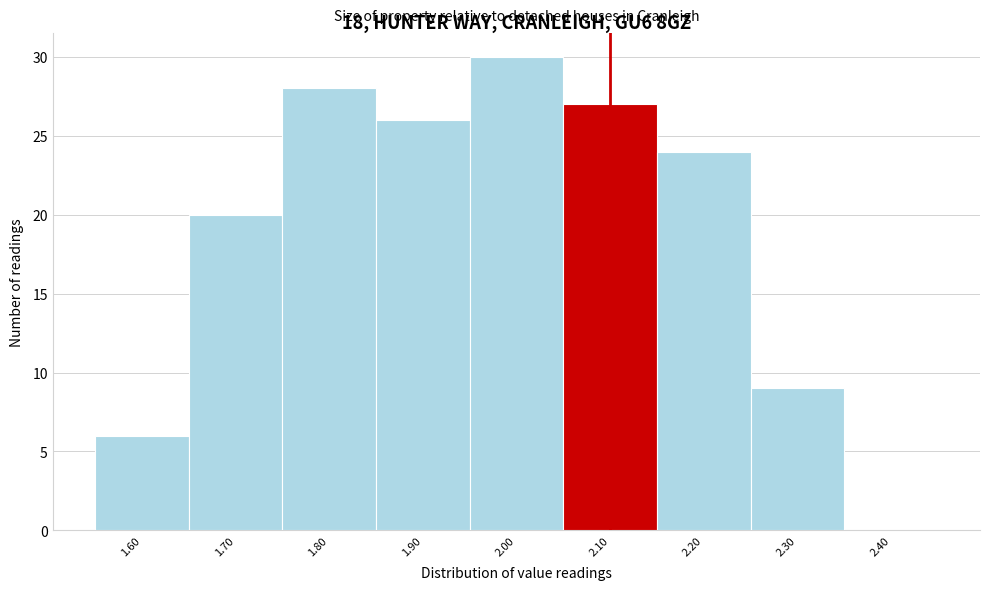

Reading right to left, extract all data points from this chart.

2.40=0	2.30=9	2.20=24	2.10=27	2.00=30	1.90=26	1.80=28	1.70=20	1.60=6